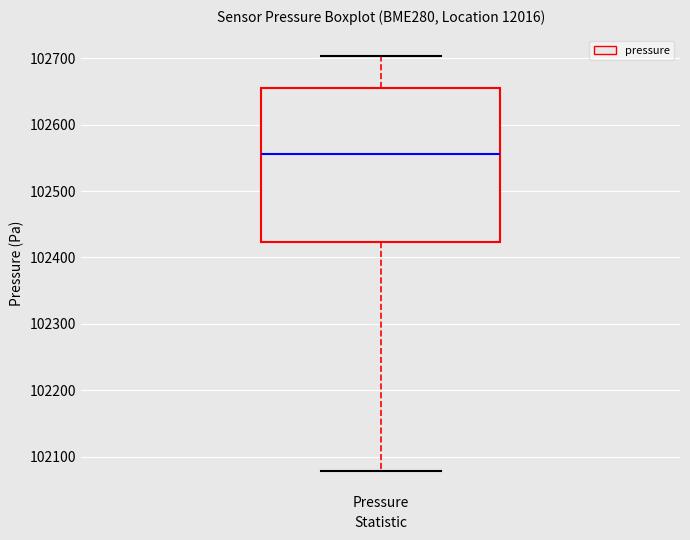

Read this box plot against the y-axis: the position of the median line, the range covered by the box, and the ends of both whiskers. The values are not printed on the chart, so give them approximately, as read against the axis.

median 102560, box 102420 to 102650, whiskers 102080 to 102700